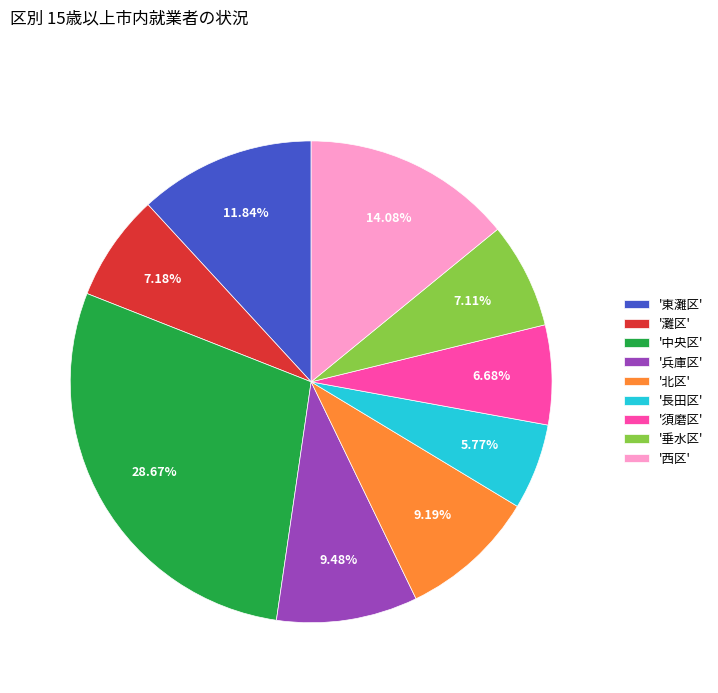

Does any single category account for the majority?

No